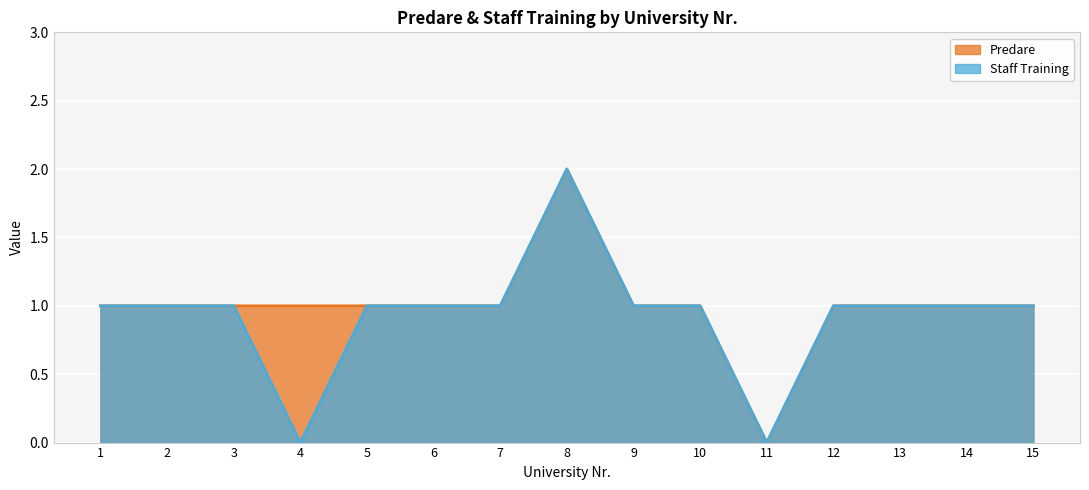

True or false: Staff Training has more than 2 interior local peaks.

False